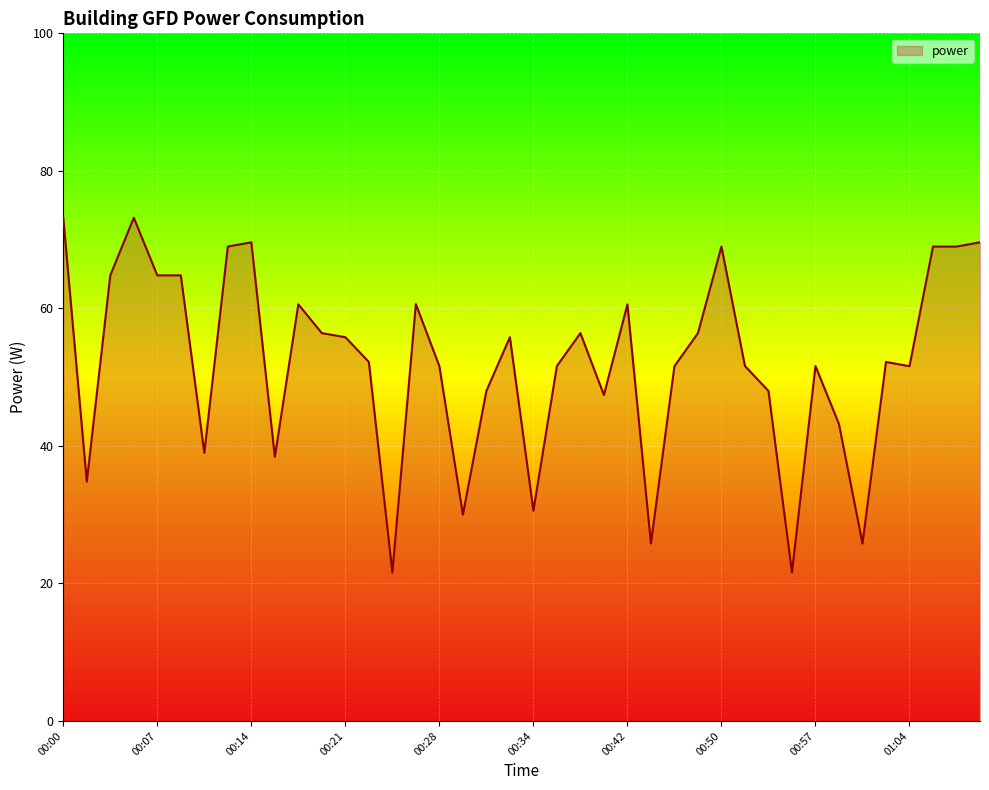

What is the smallest value displayed?

21.6